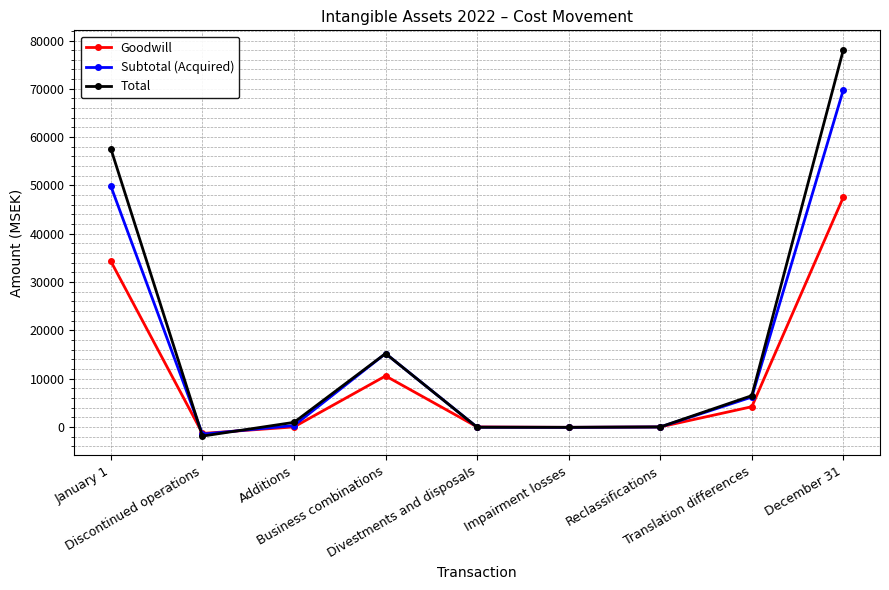

What is the lowest value of the Total series?

-1898